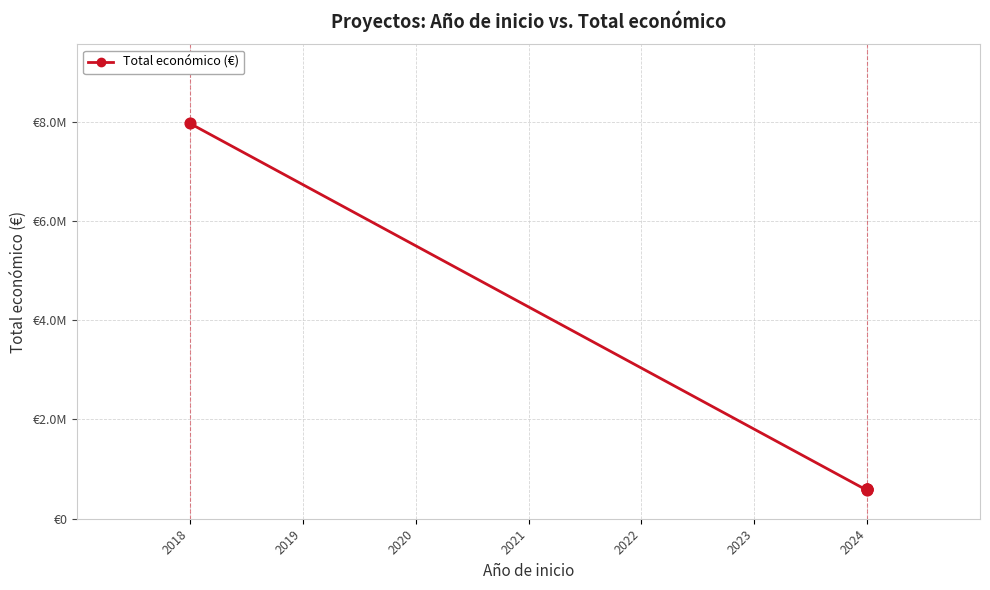

What is the change in value from 2018 to 2024?

-7395448